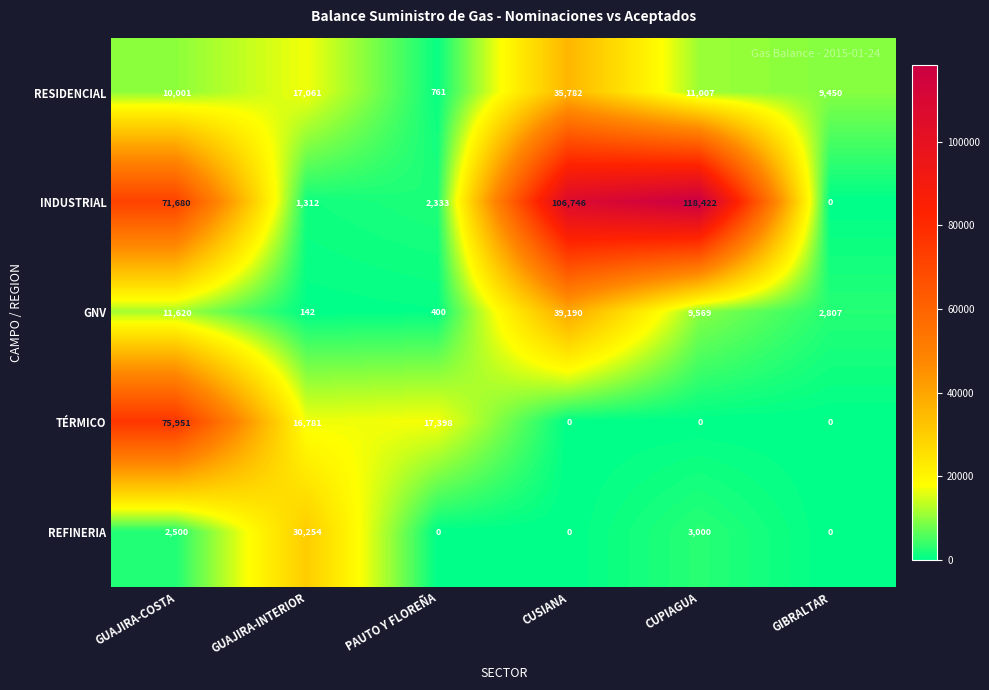

How many data points does each series have?

6